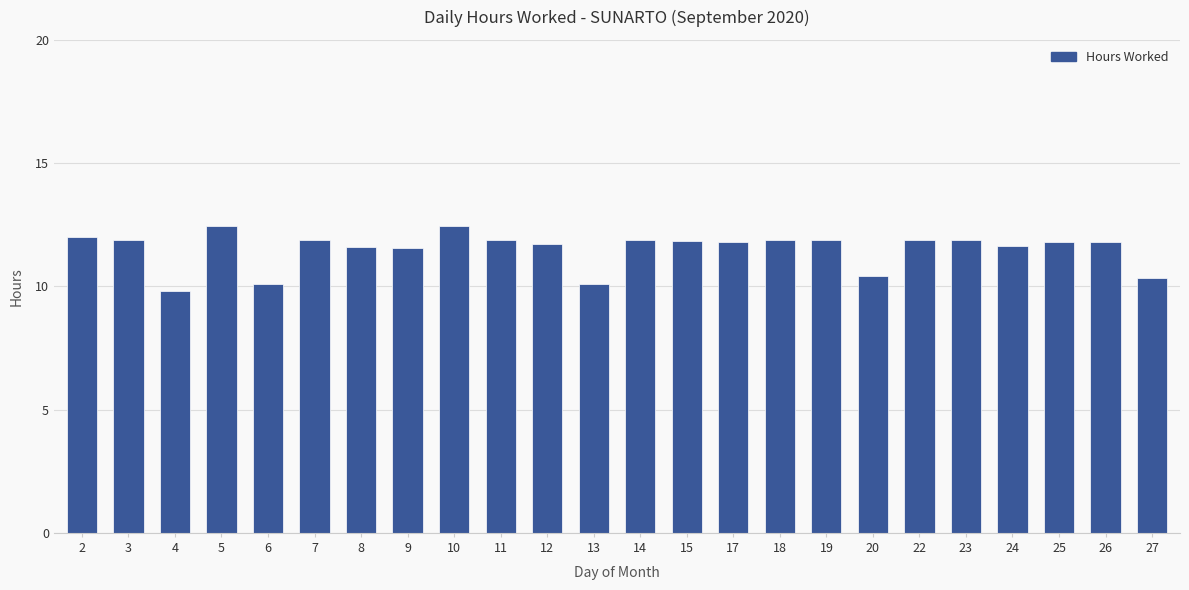

Is it true that the value at 5 is 12.4?

True